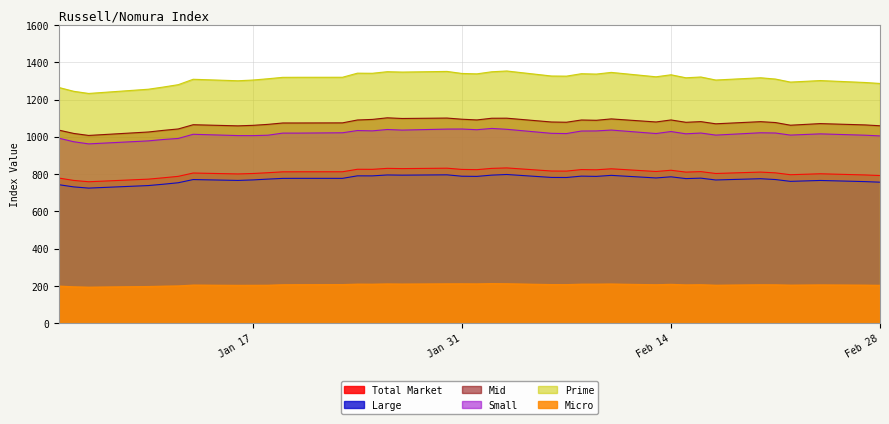

True or false: Large and Mid cross at least once.

False